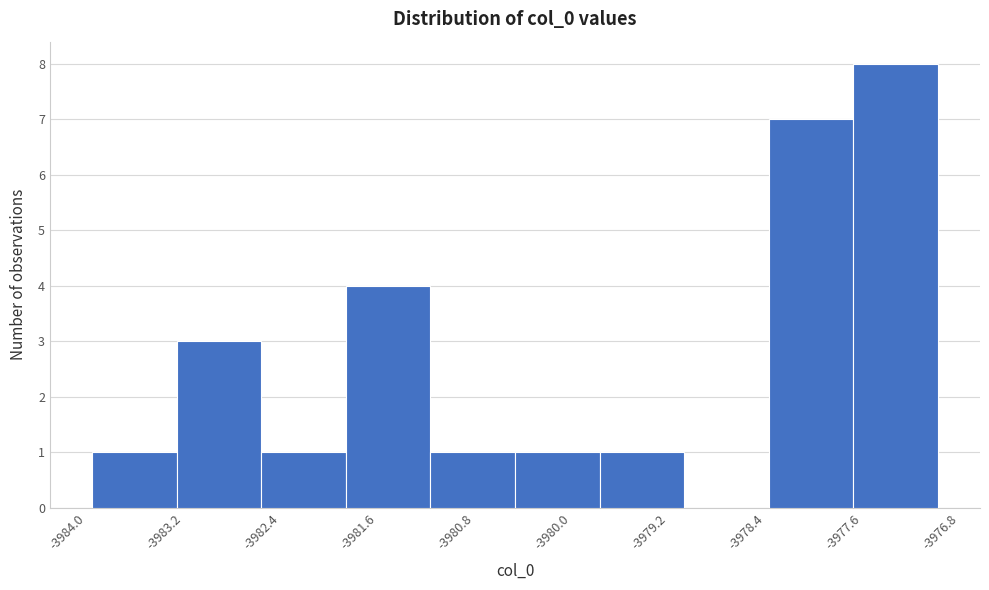

Reading left to right, list every bar in this chart as the range it spans on the x-axis followed by its height. Neither the bar edges nor the heights are printed on the chart, so give them approximately, as read against the axes.

-3984.0 to -3983.3: 1
-3983.3 to -3982.6: 3
-3982.6 to -3981.9: 1
-3981.9 to -3981.2: 4
-3981.2 to -3980.5: 1
-3980.5 to -3979.8: 1
-3979.8 to -3979.1: 1
-3979.1 to -3978.4: 0
-3978.4 to -3977.7: 7
-3977.7 to -3977.0: 8